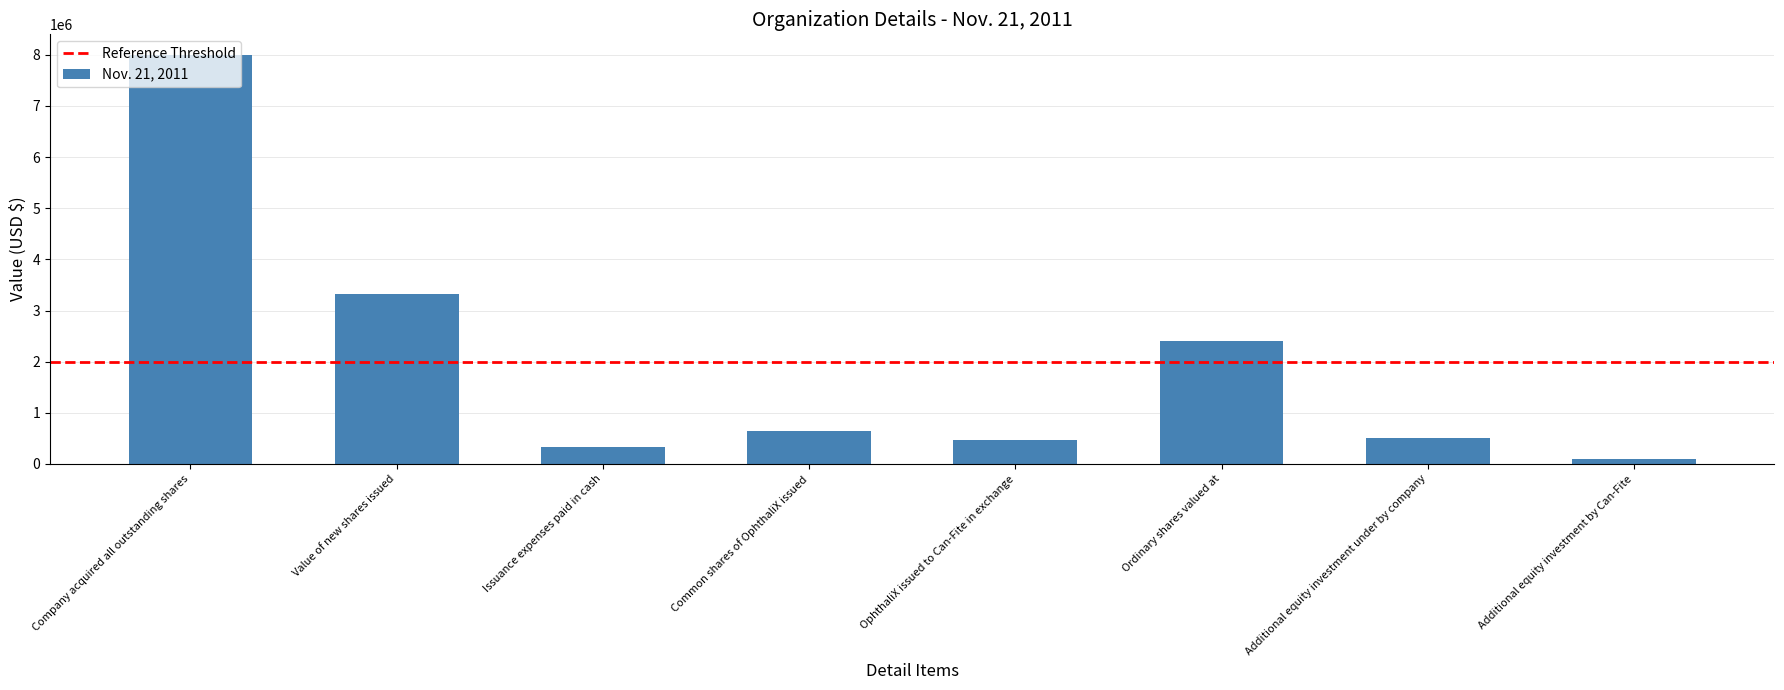

The chart shows a value of 225398 at Additional equity investment under by company. True or false?

False